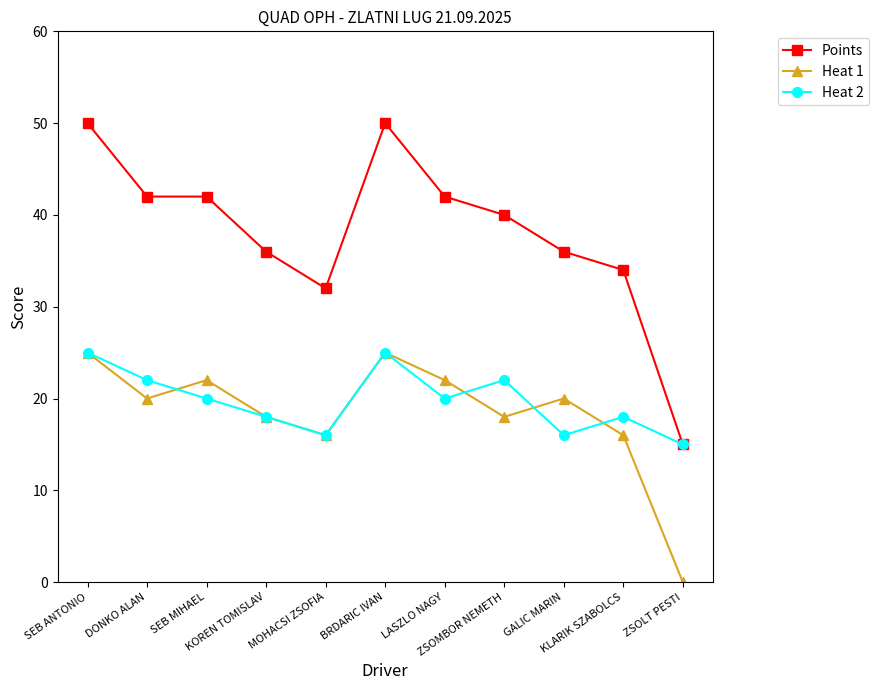

Which series has the largest range (max minus min)?

Points